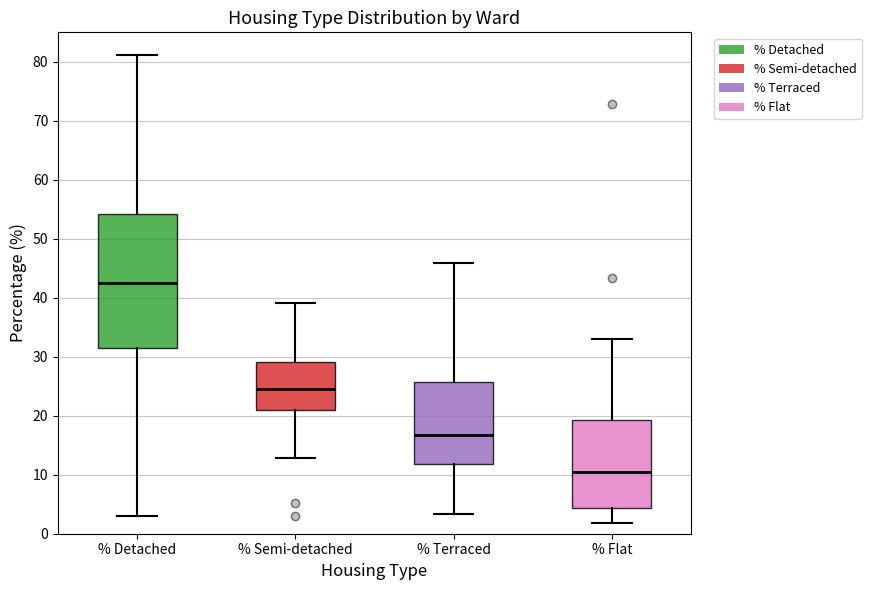

Which box's median line is the highest?

% Detached